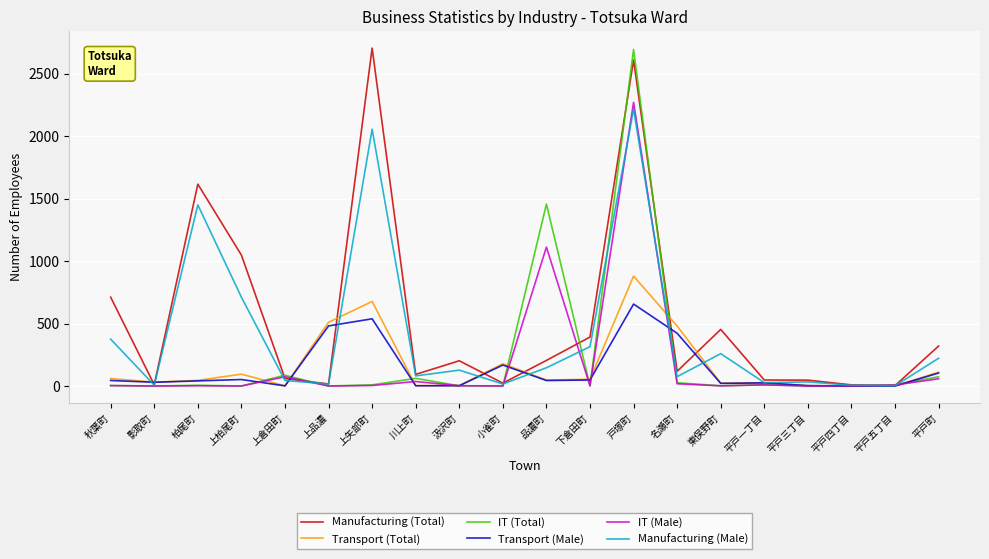

At which label does IT (Male) reach its peak?

戸塚町